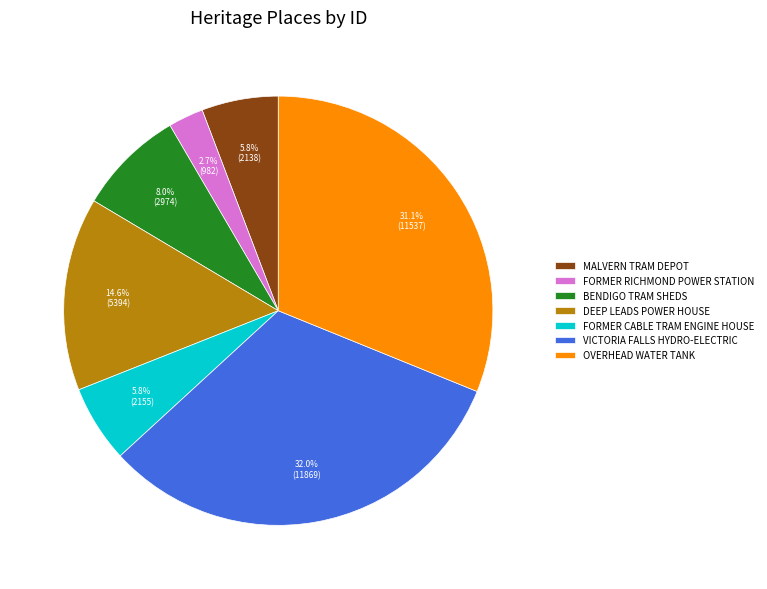

To the nearest percent, what is the average slice percentage?

14%